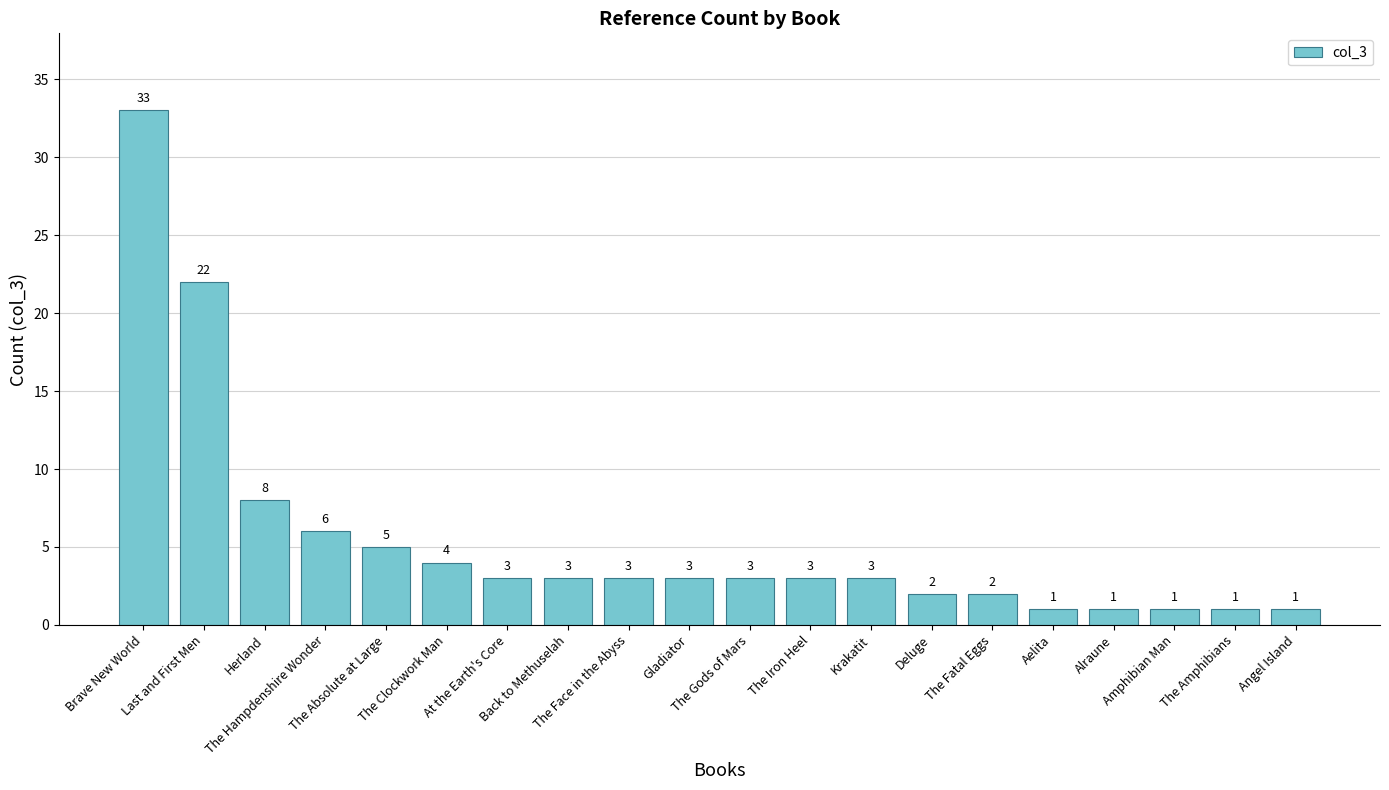

Reading left to right, list all the values displayed in this chart.

33	22	8	6	5	4	3	3	3	3	3	3	3	2	2	1	1	1	1	1